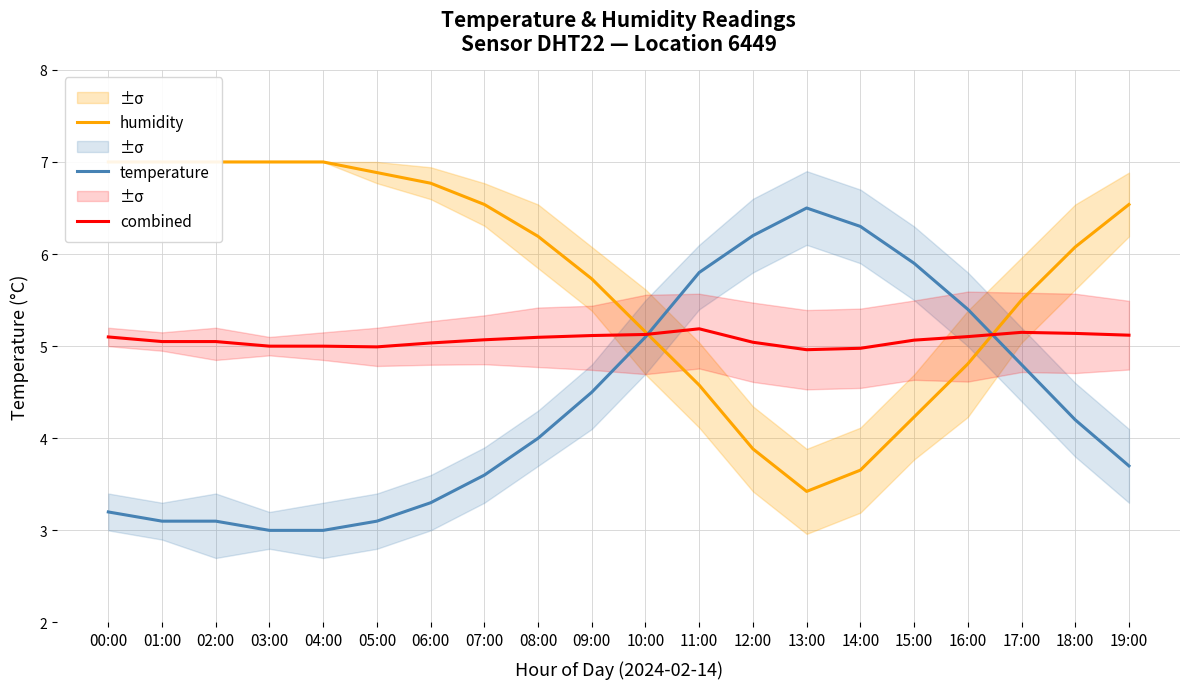

The value of temperature at 08:00 is 4.0. True or false?

True